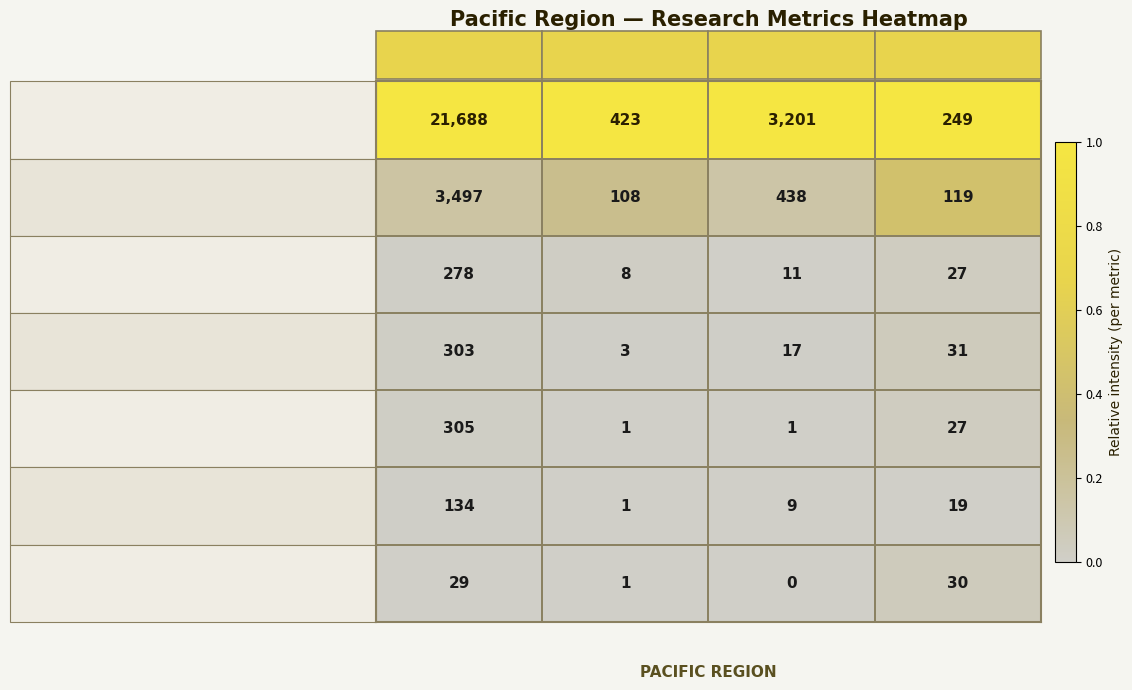

Rank the series by their maximum value, from highest to lowest.

Australia, New Zealand, Fiji, Guam, New Caledonia, French Polynesia, Papua New Guinea